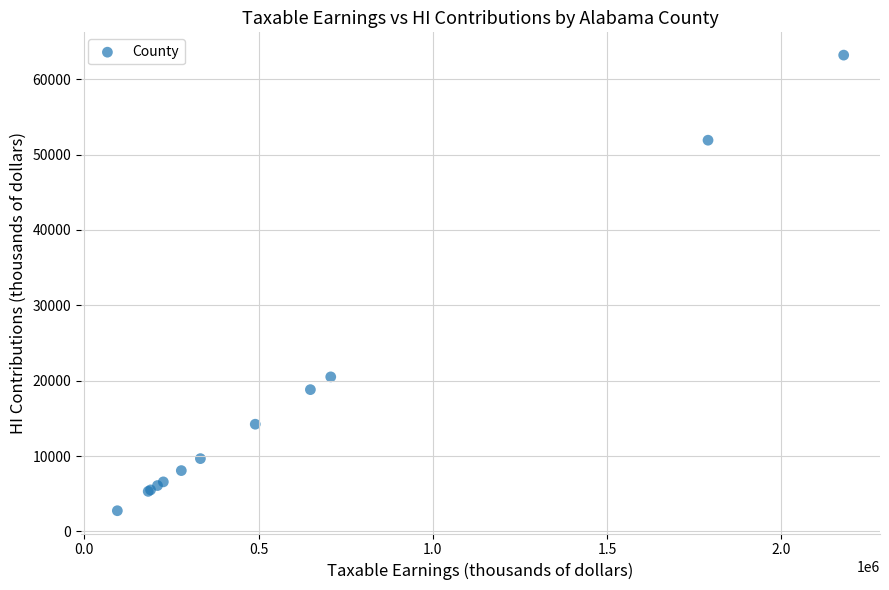

What Y value in the scatter plot is closest to 32966?

20504